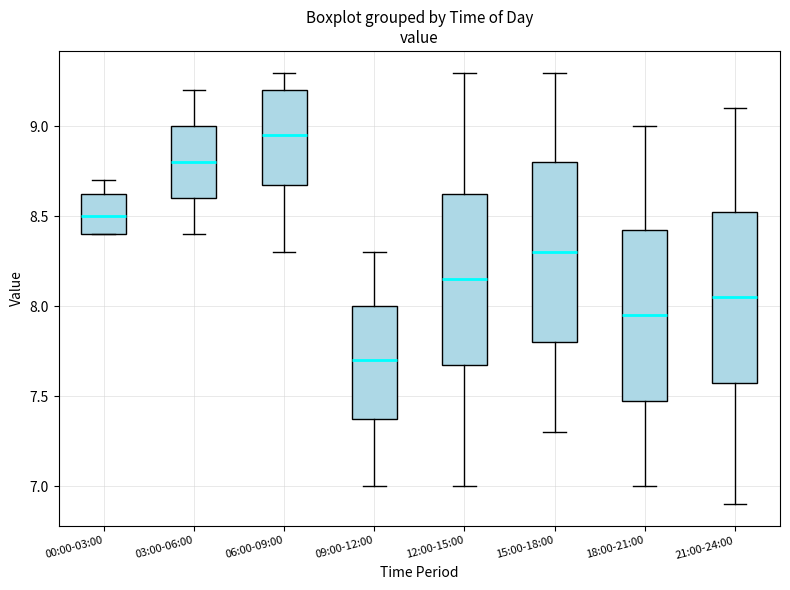

Where is the lower edge of the box for 00:00-03:00 on the y-axis? The values are not printed on the chart, so give them approximately, as read against the axis.

8.40